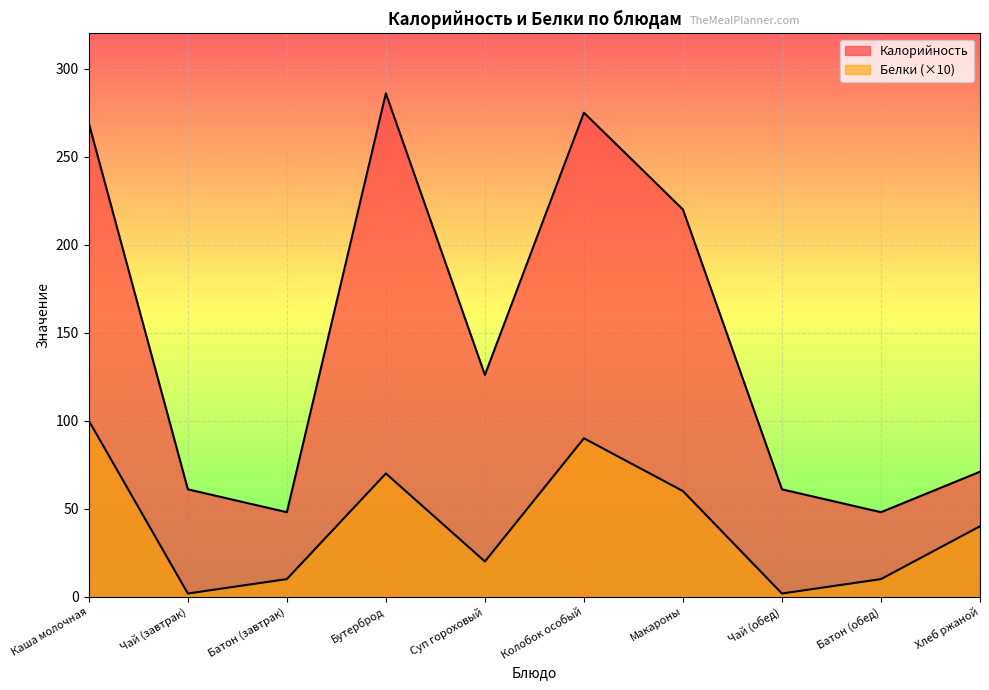

Does the chart display data point markers on the line(s)?

No